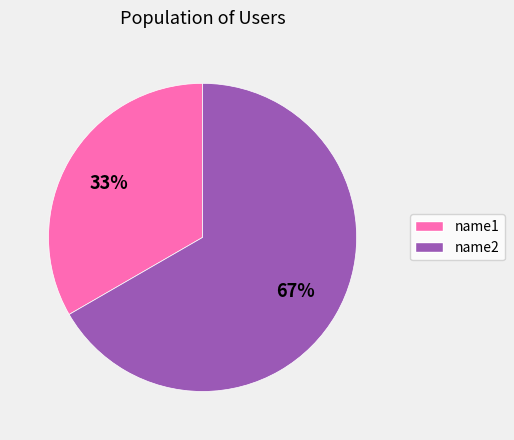

Combined, do name1 and name2 account for over 50%?

Yes